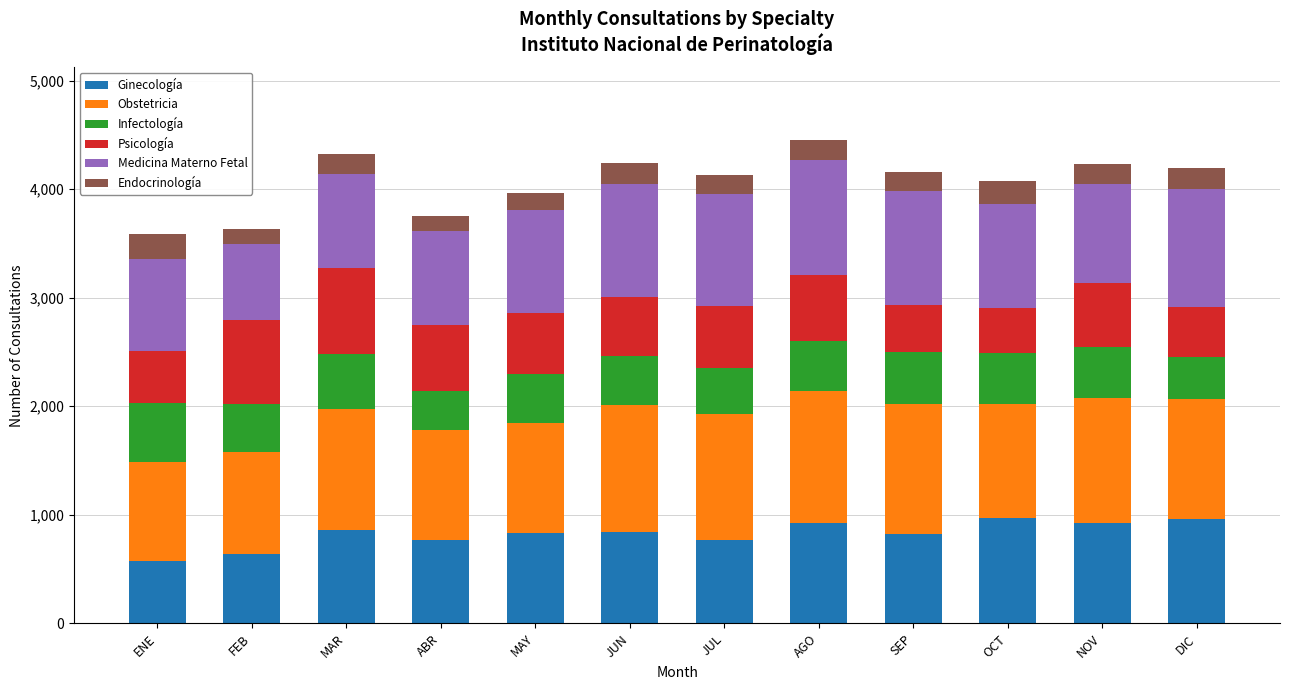

What is the minimum value for Ginecología?

579